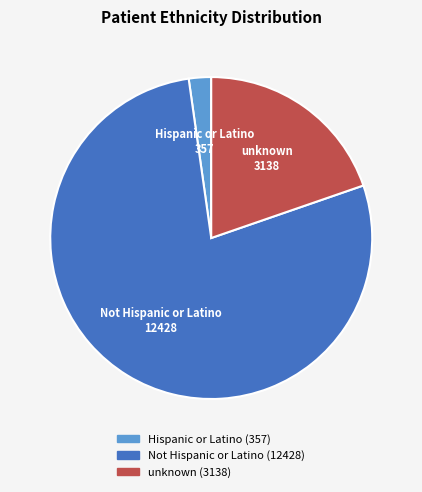

What is the smallest slice in the pie chart?

Hispanic or Latino